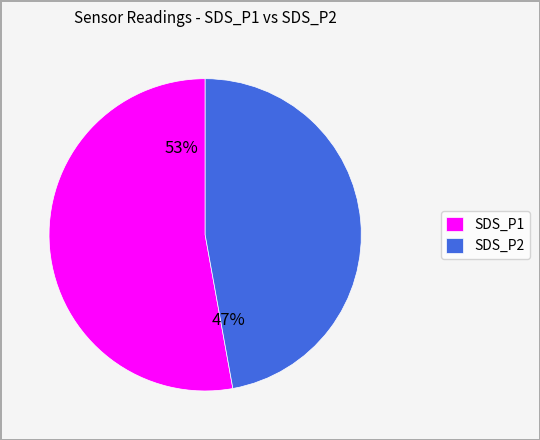

To the nearest percent, what percentage of the pie is SDS_P1?

53%